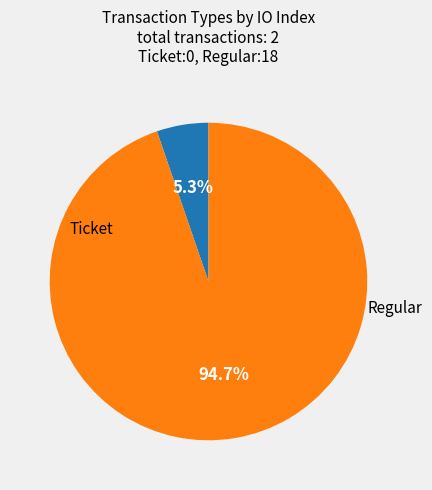

Does any single category account for the majority?

Yes